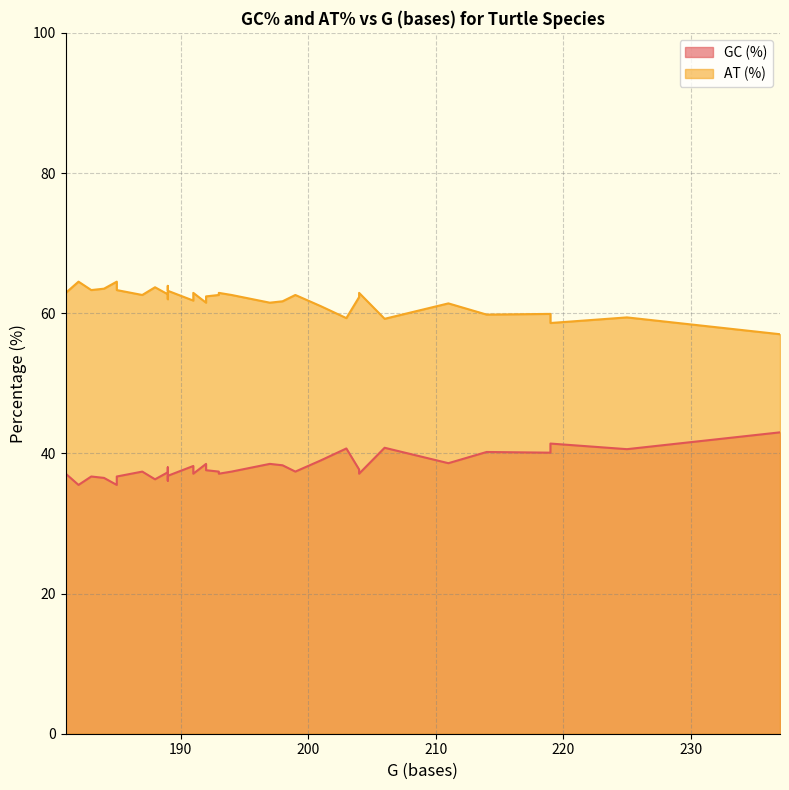

True or false: GC (%) and AT (%) cross at least once.

False